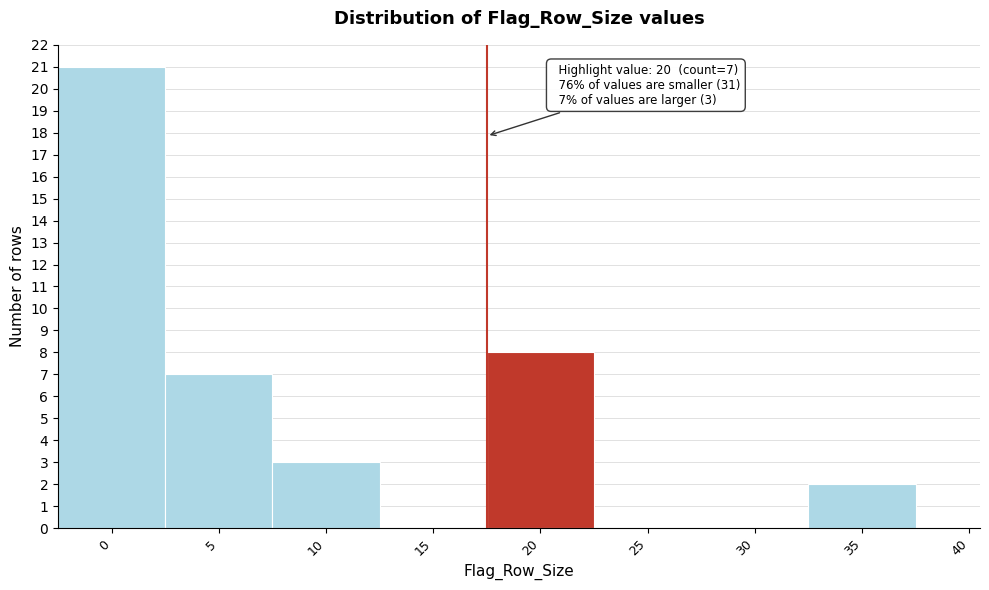

Reading right to left, transcribe all the data shown in this chart.

40=0	35=2	30=0	25=0	20=8	15=0	10=3	5=7	0=21